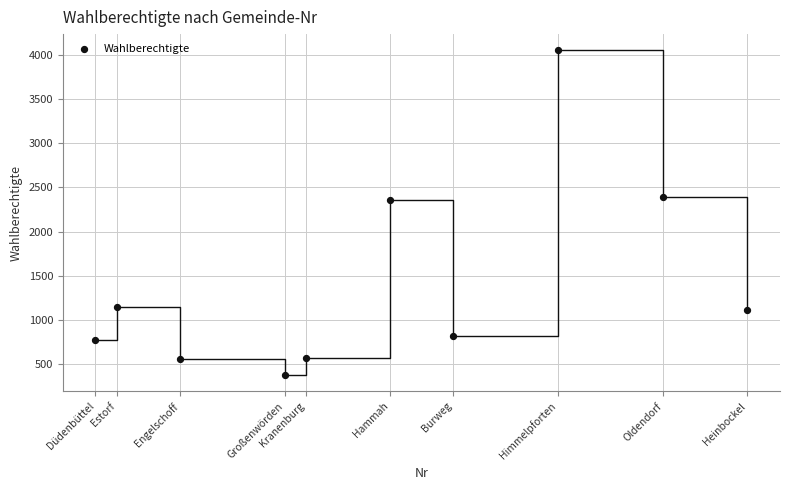

What is the range of X values (max minus min)?

31